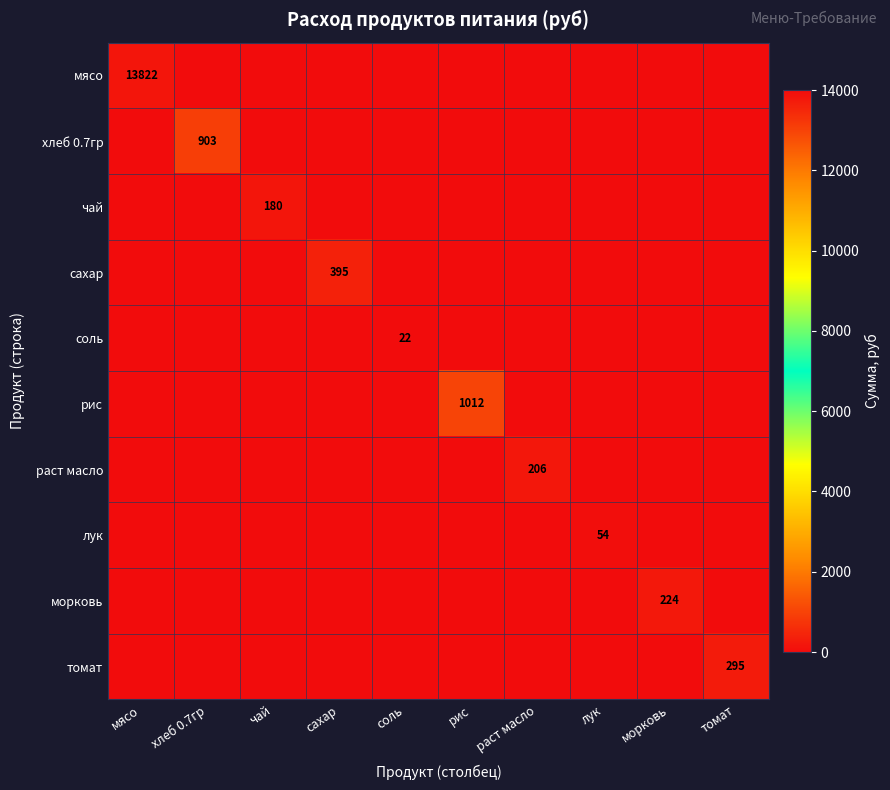

Which series has the widest spread of values?

мясо